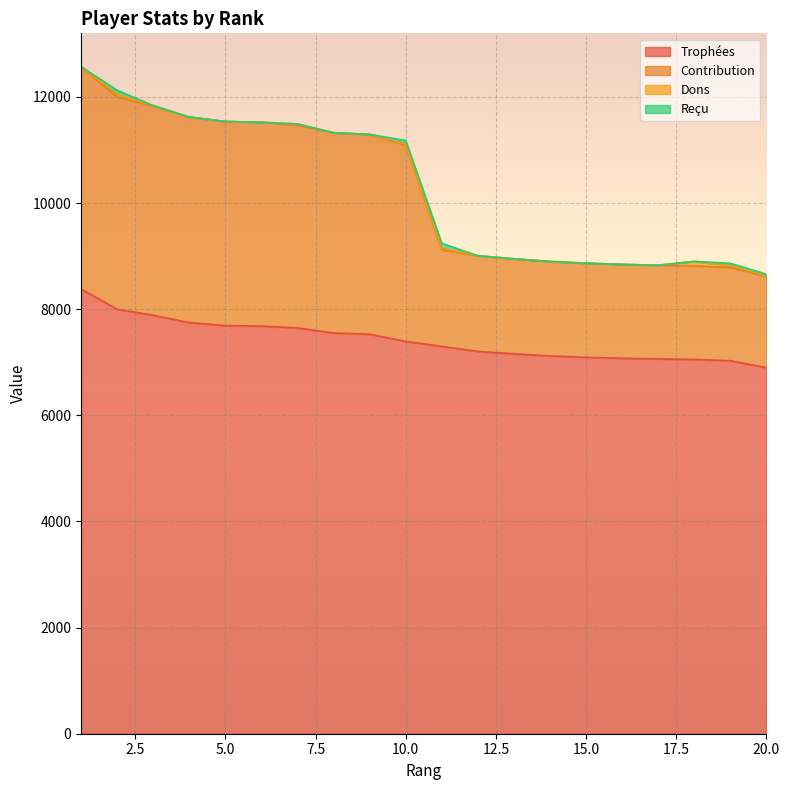

What is the value of the Contribution point at the 19th from the left?

8787